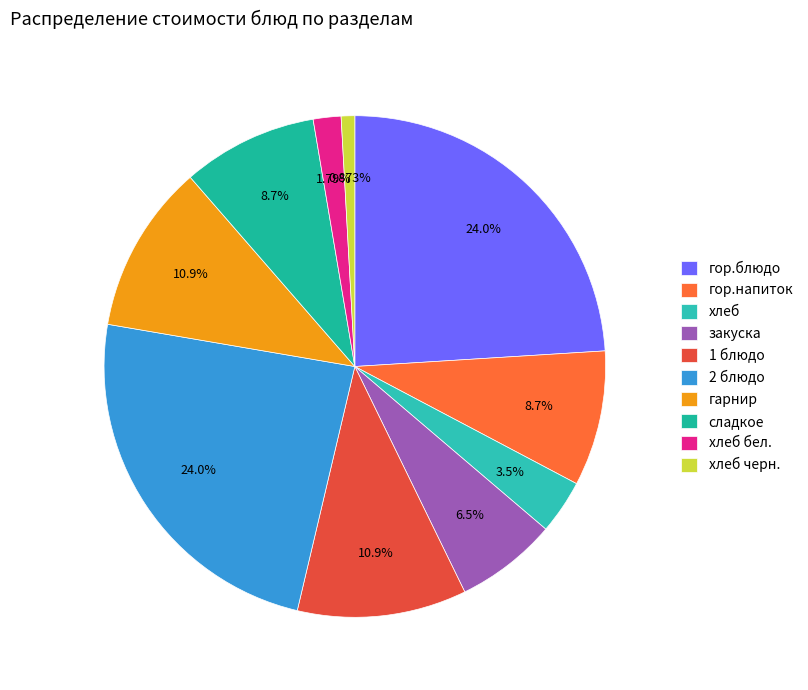

What is the change in value from гор.блюдо to закуска?

-40.0